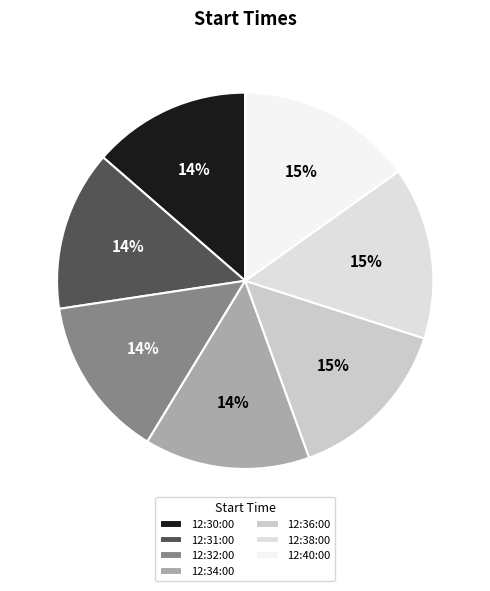

Is there any slice that represents more than half of the pie?

No